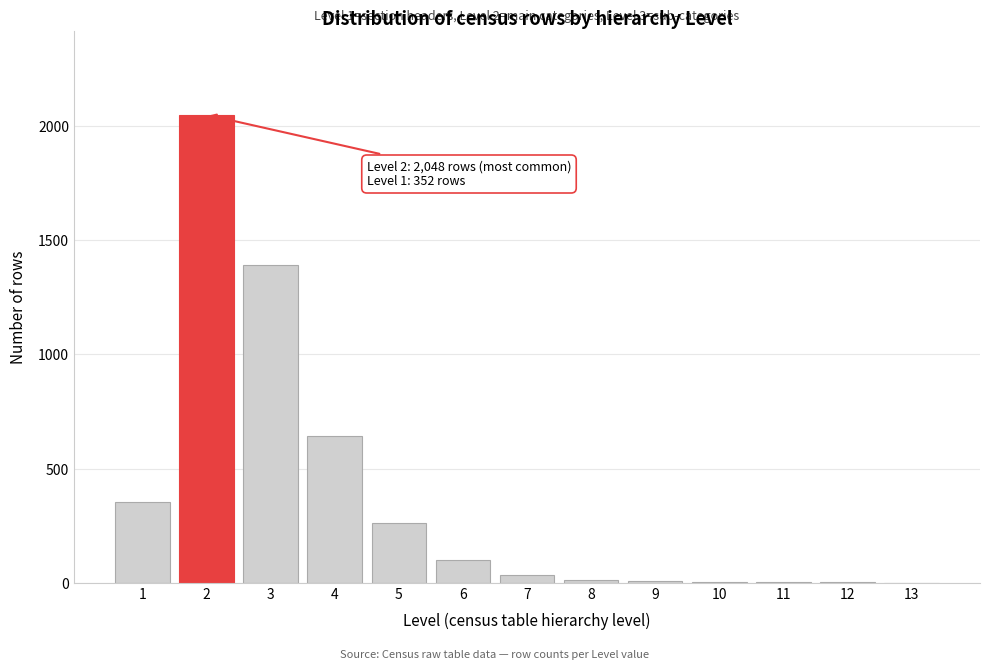

What is the change in value from 3 to 6?

-1291